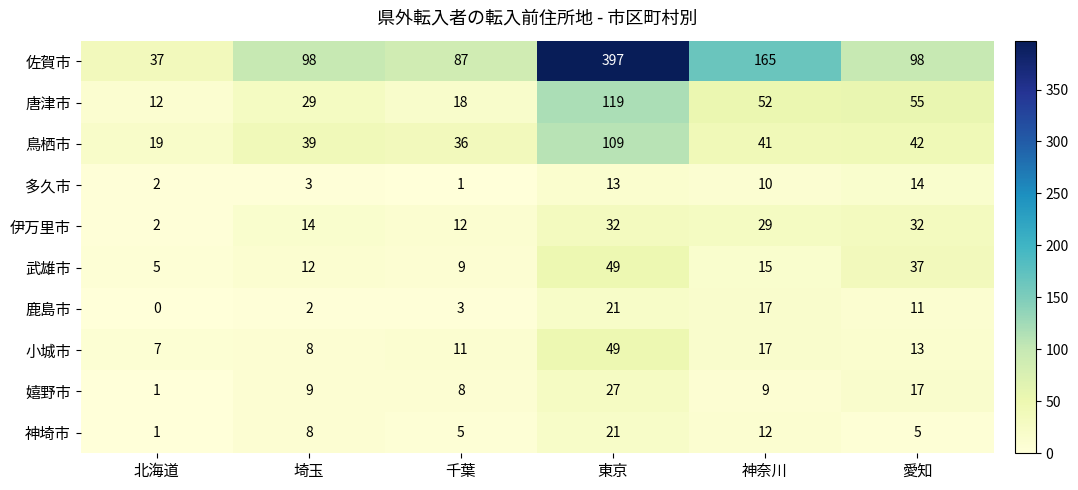

What is the sum of all 鹿島市 values?

54